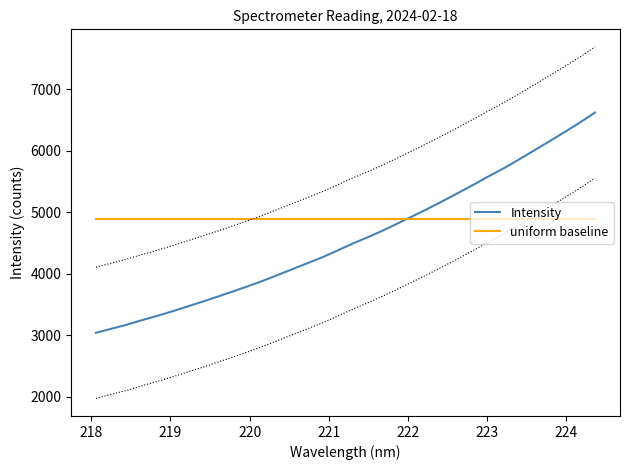

What is the highest value of the uniform baseline series?

4895.8